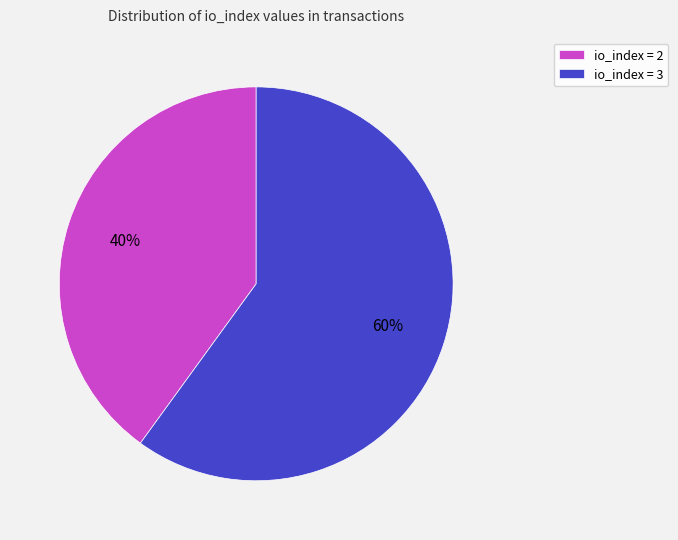

To the nearest percent, what is the difference between the largest and smallest slice percentages?

20%